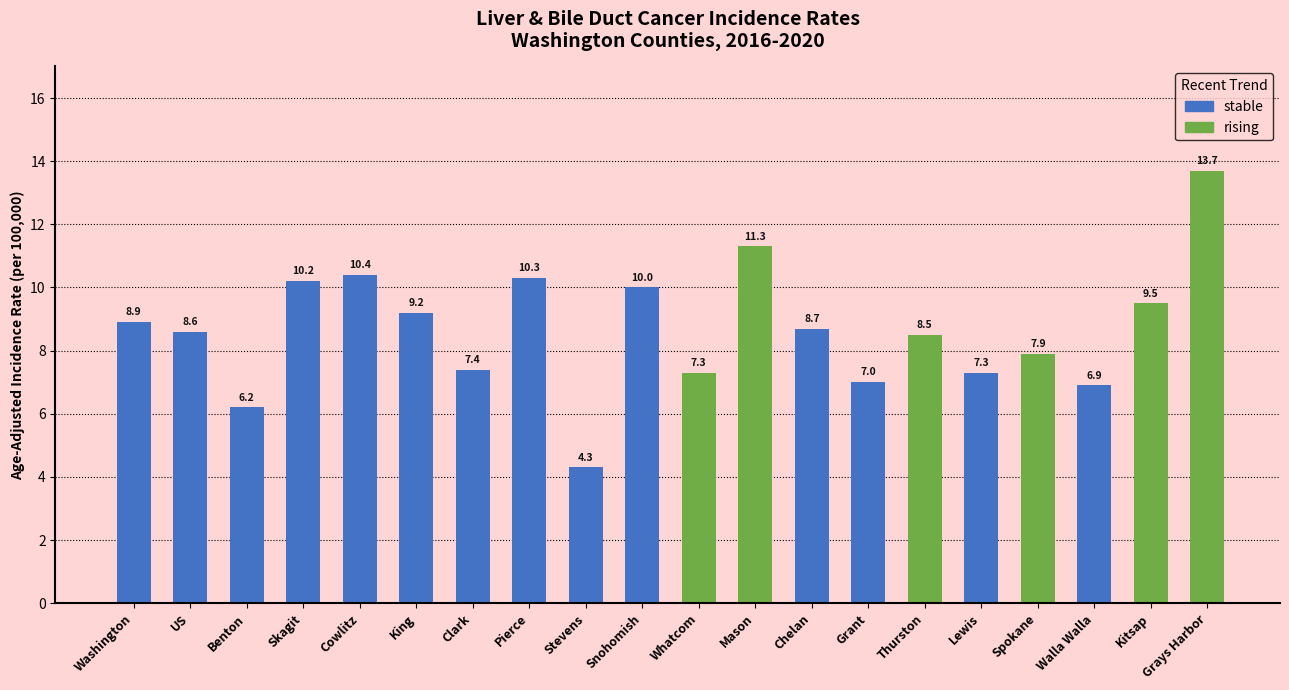

What is the maximum value shown in the chart?

13.7